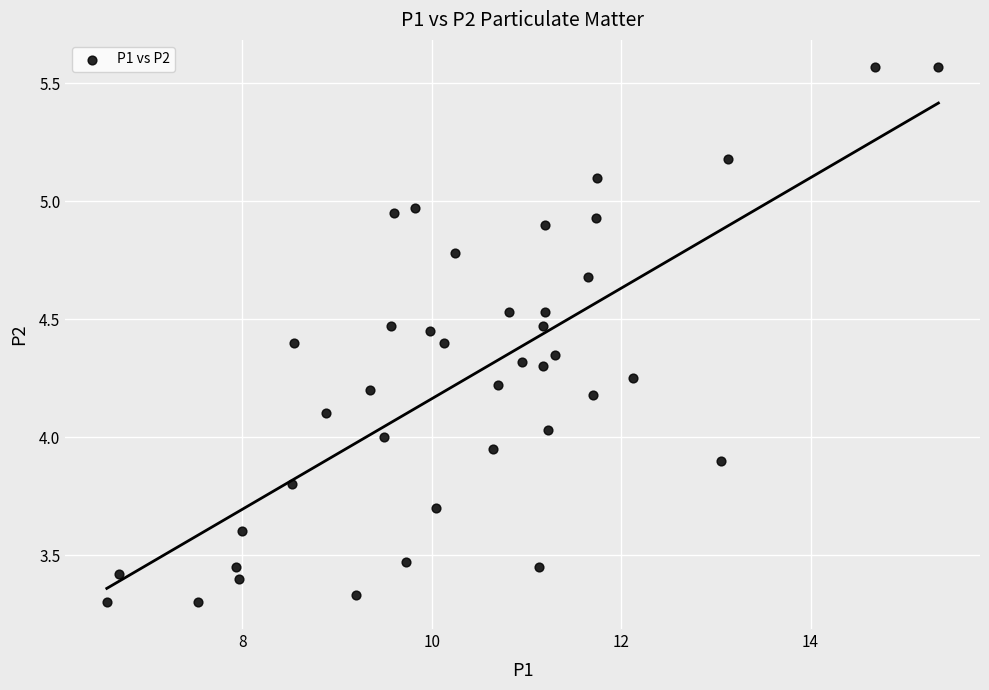

What is the range of X values (max minus min)?

8.8